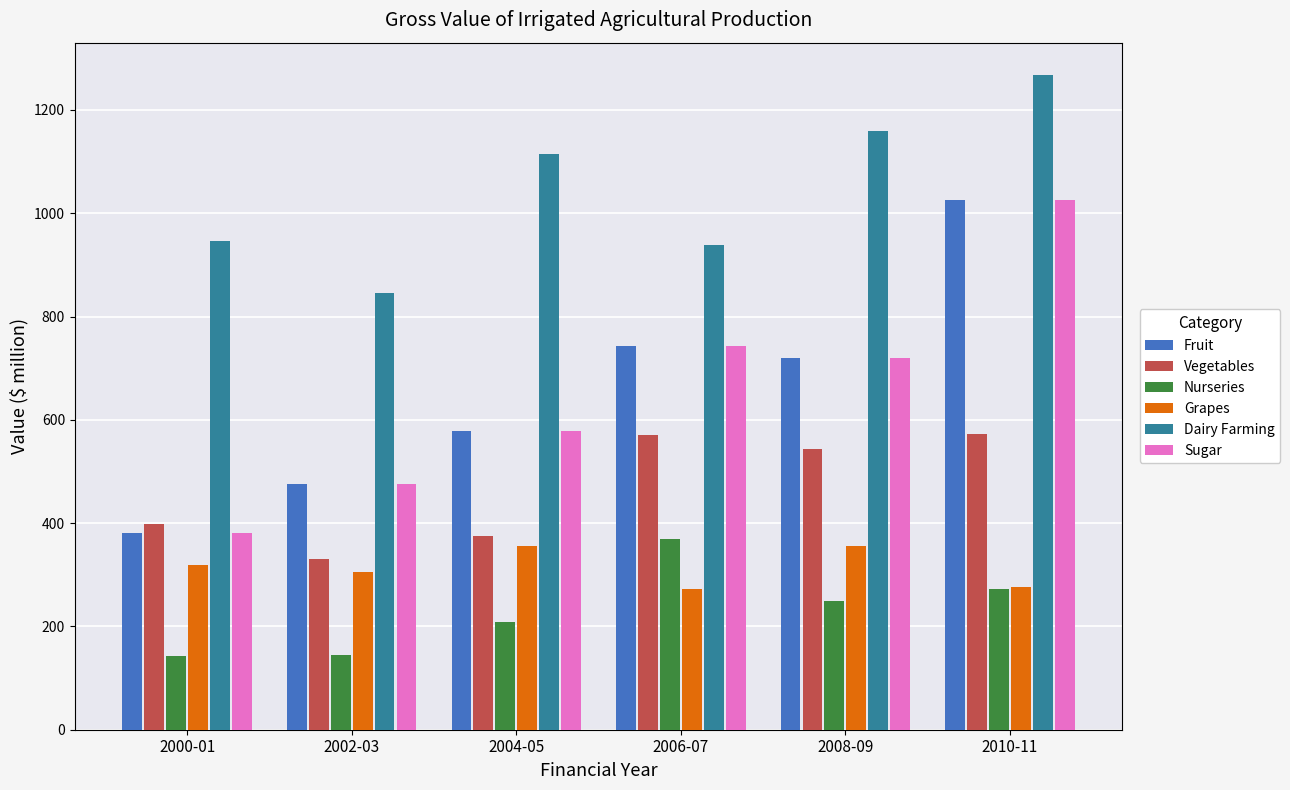

What is the spread (max minus min) of values at 2002-03?

700.1